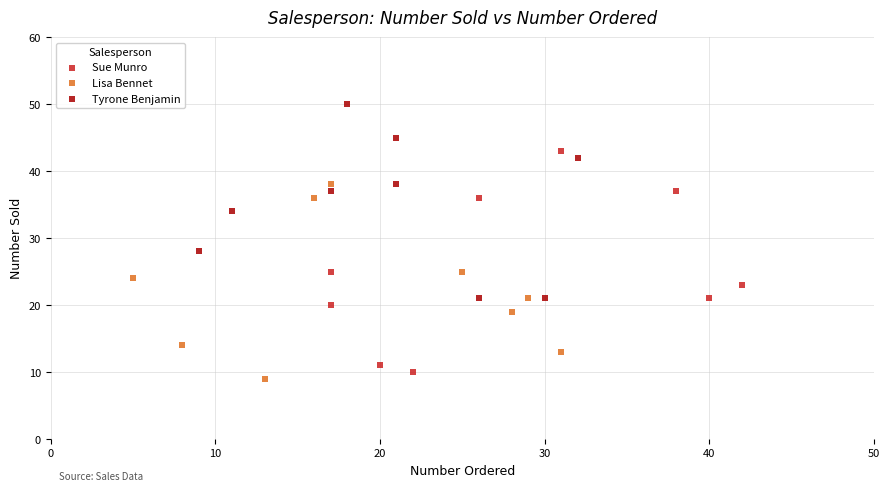

Which series has the widest spread of Y values?

Sue Munro